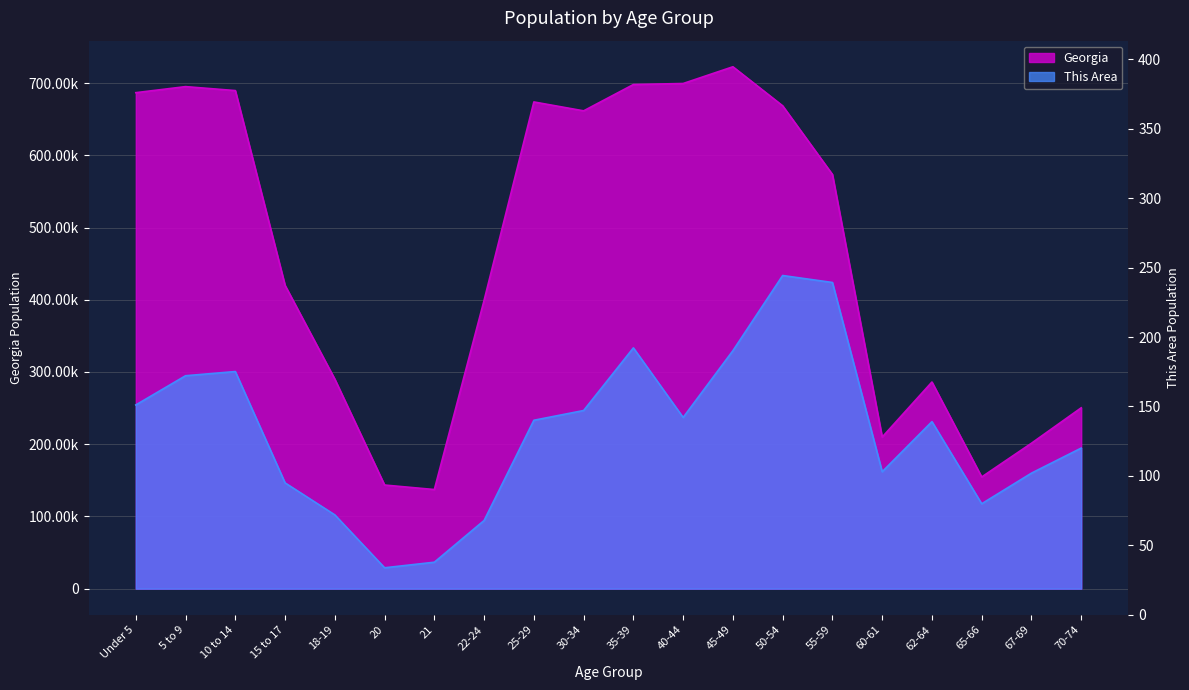

True or false: This Area and Georgia cross at least once.

False